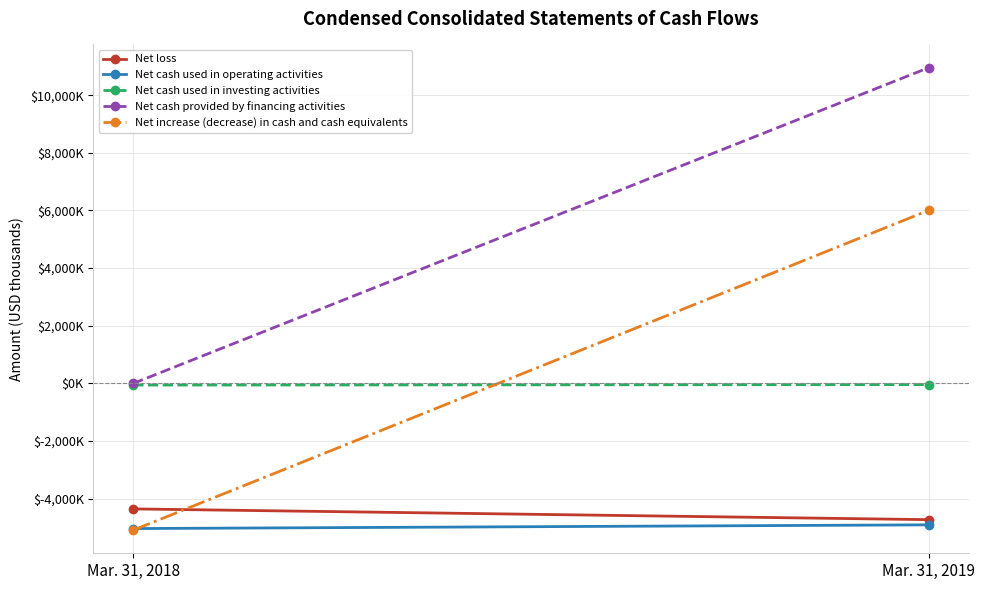

Is this an area chart (filled region under the line)?

No